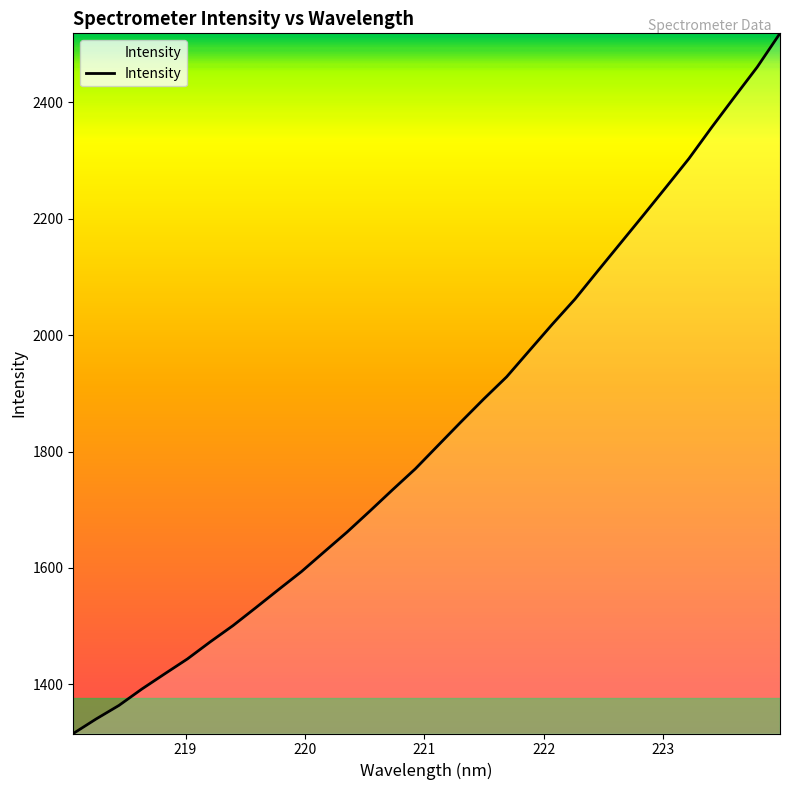

How many distinct data groups are displayed?

1